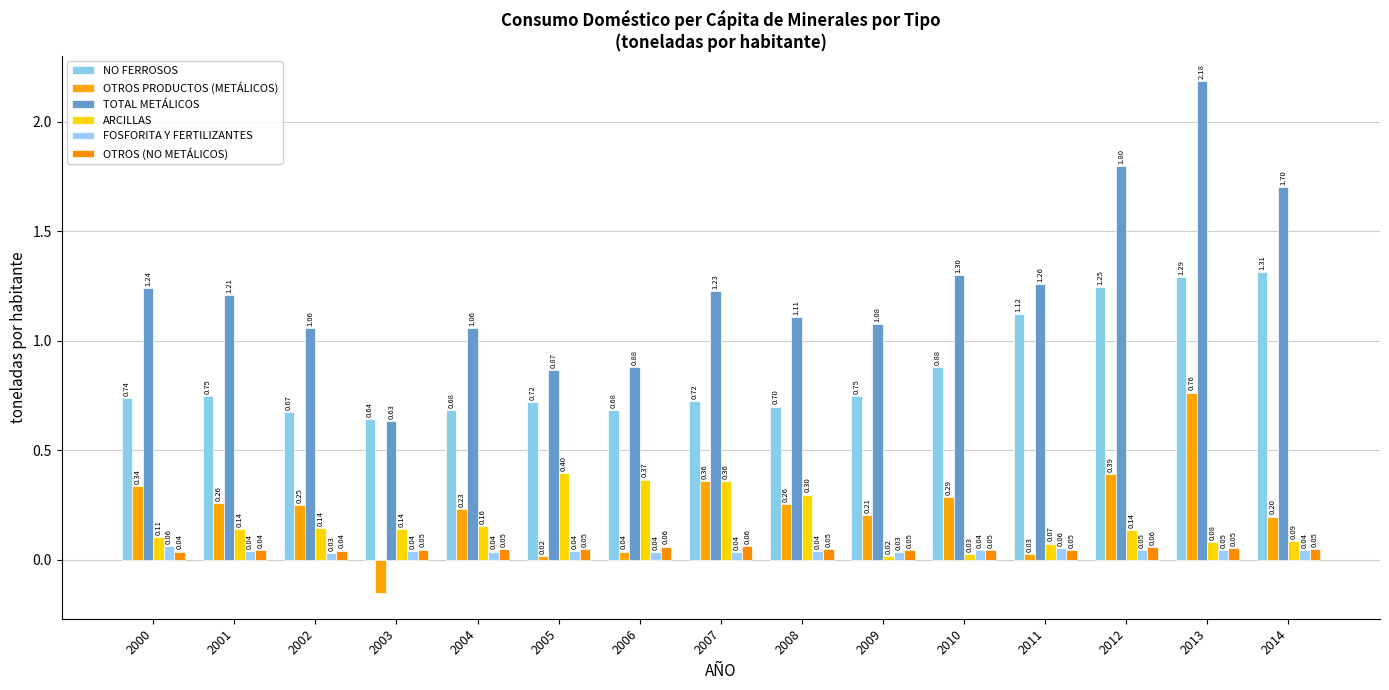

What is the sum of the NO FERROSOS values at 2004 and 2013?

2.0